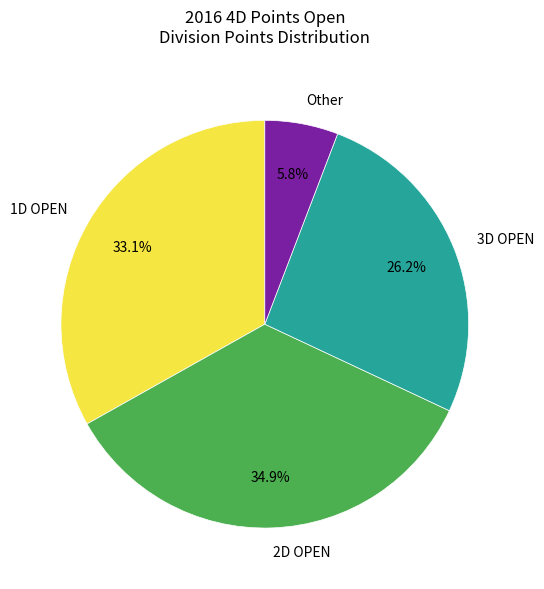

Do 2D OPEN and Other together represent more than half of the pie?

No